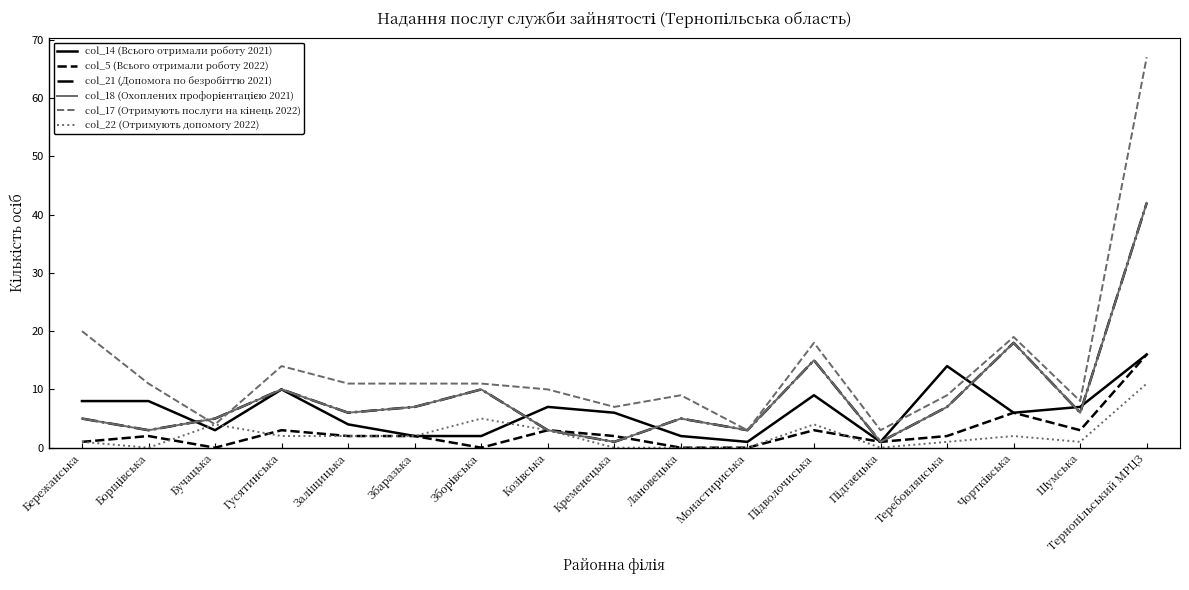

Is this an area chart (filled region under the line)?

No